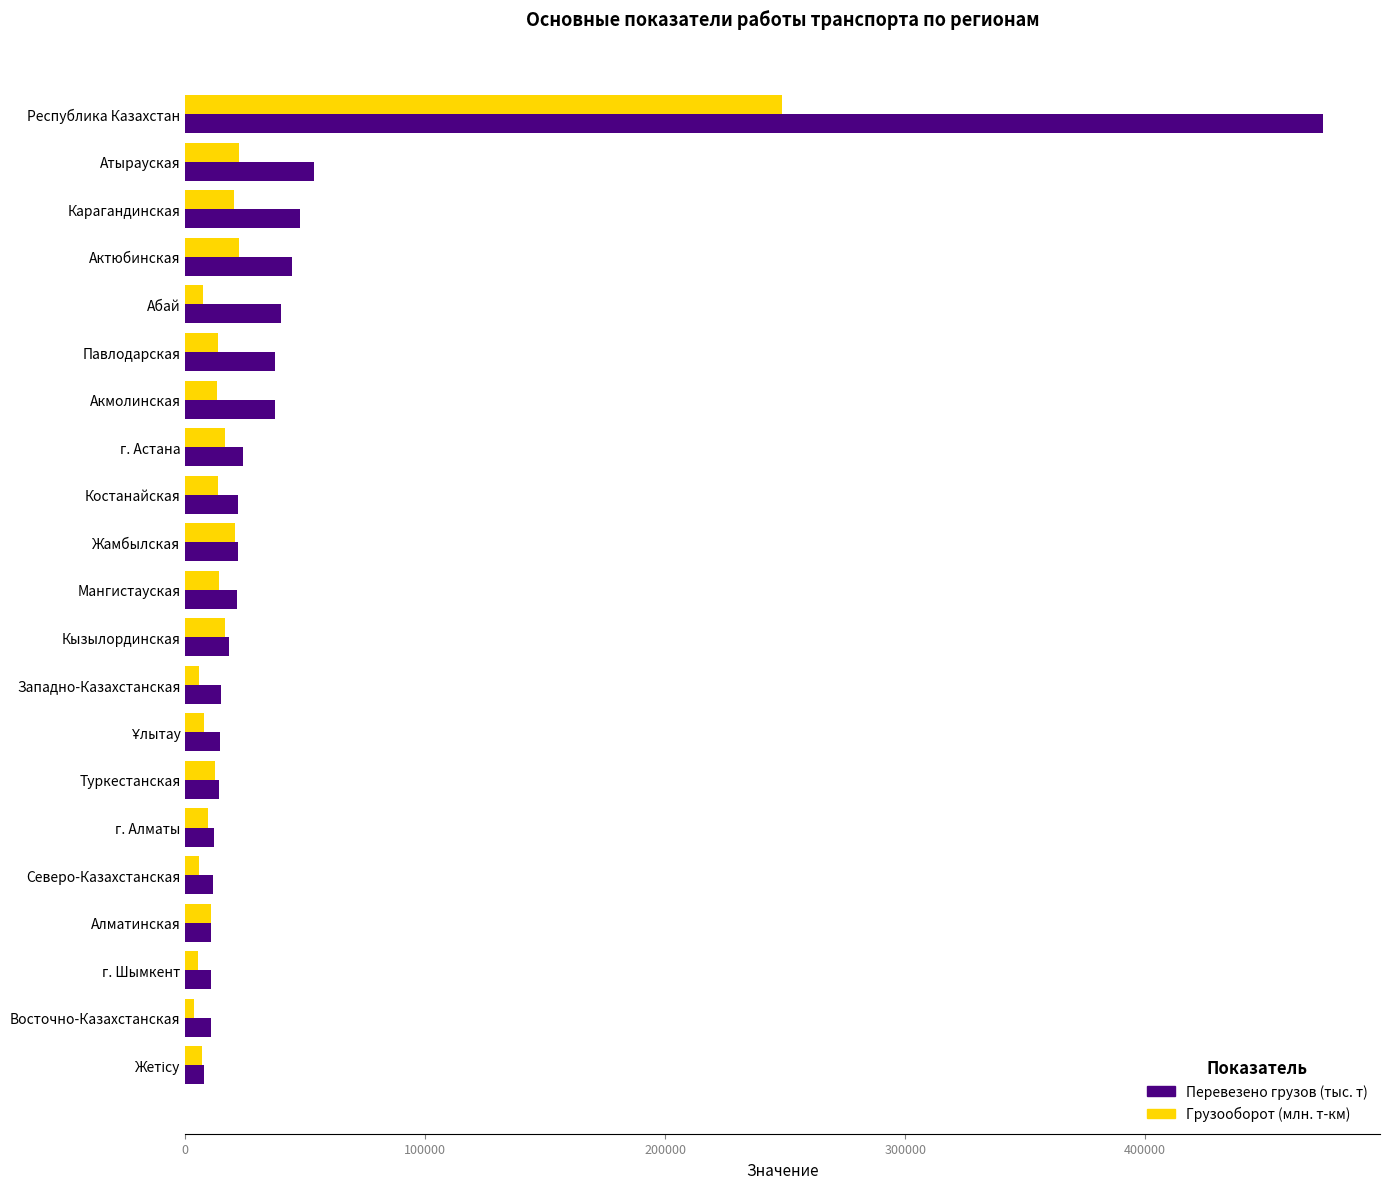

Read the Грузооборот (млн. т-км) value at Павлодарская.

13692.3